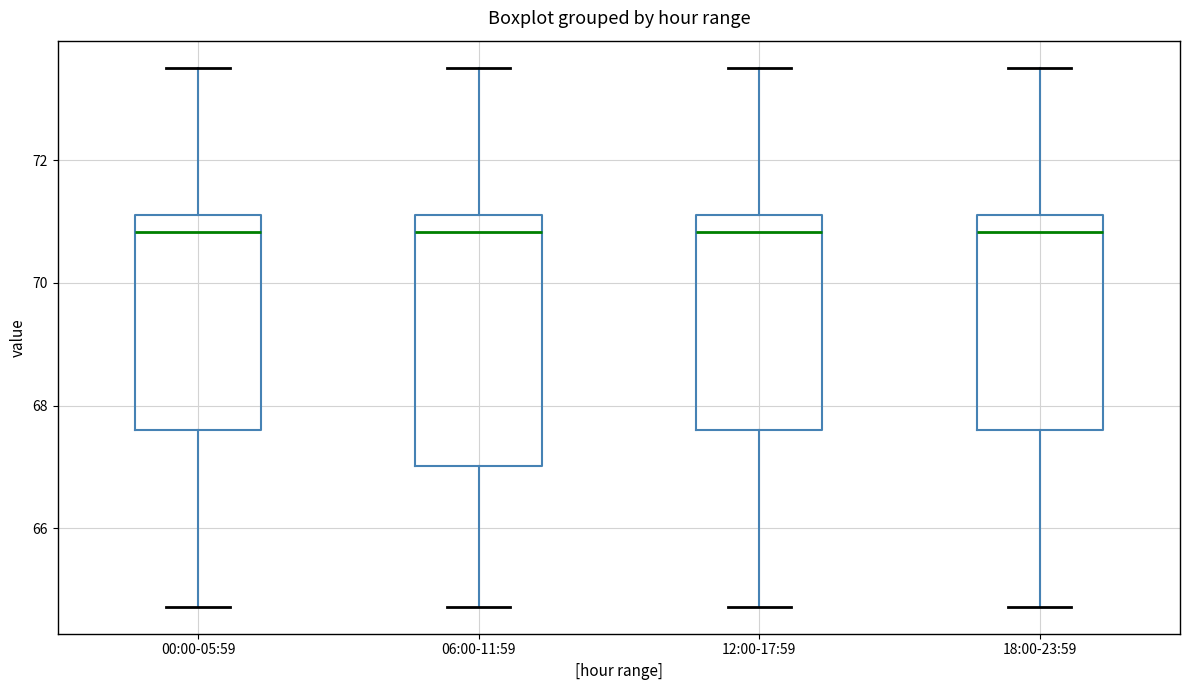

Reading left to right, transcribe this box plot: for each box, give where its median line is, the range the box spans, and where its two whiskers end, as read against the y-axis. The values are not printed on the chart, so give them approximately, as read against the axis.

00:00-05:59: median 70.8, box 67.6 to 71.2, whiskers 64.8 to 73.6
06:00-11:59: median 70.8, box 67.0 to 71.2, whiskers 64.8 to 73.6
12:00-17:59: median 70.8, box 67.6 to 71.2, whiskers 64.8 to 73.6
18:00-23:59: median 70.8, box 67.6 to 71.2, whiskers 64.8 to 73.6